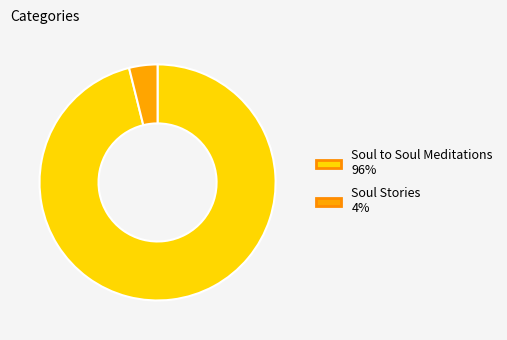

What is the smallest slice in the pie chart?

Soul Stories